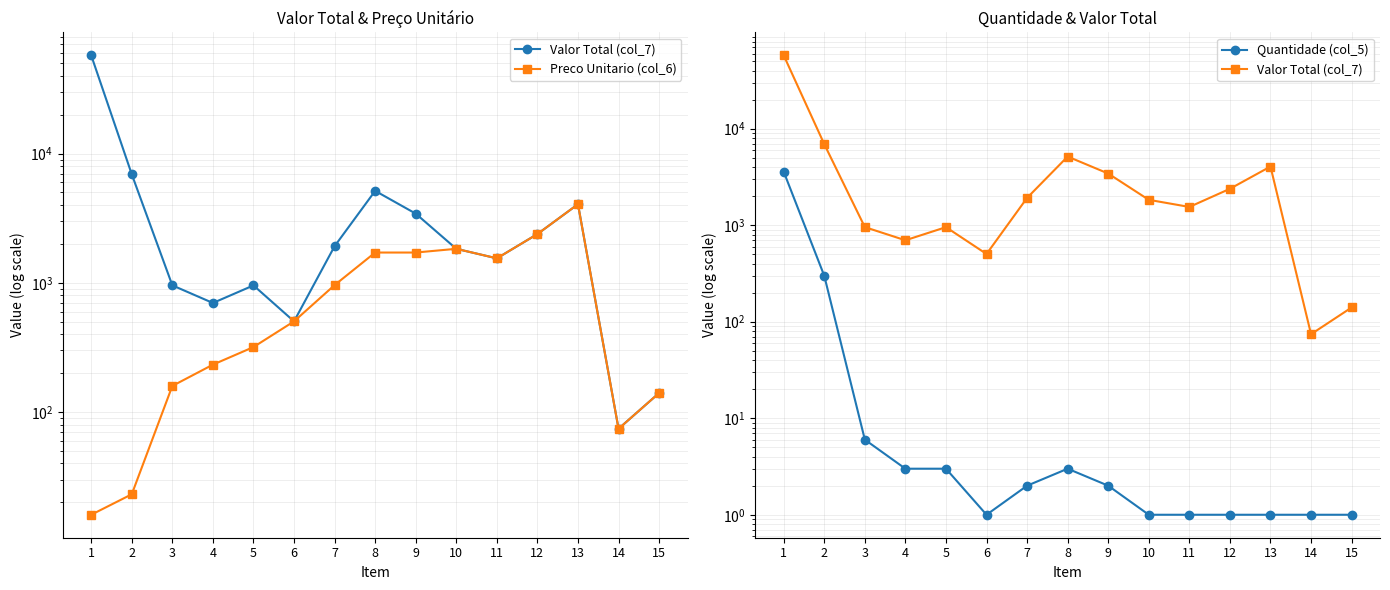

What are all the series names shown in the legend?

Valor Total (col_7), Preco Unitario (col_6), Quantidade (col_5)